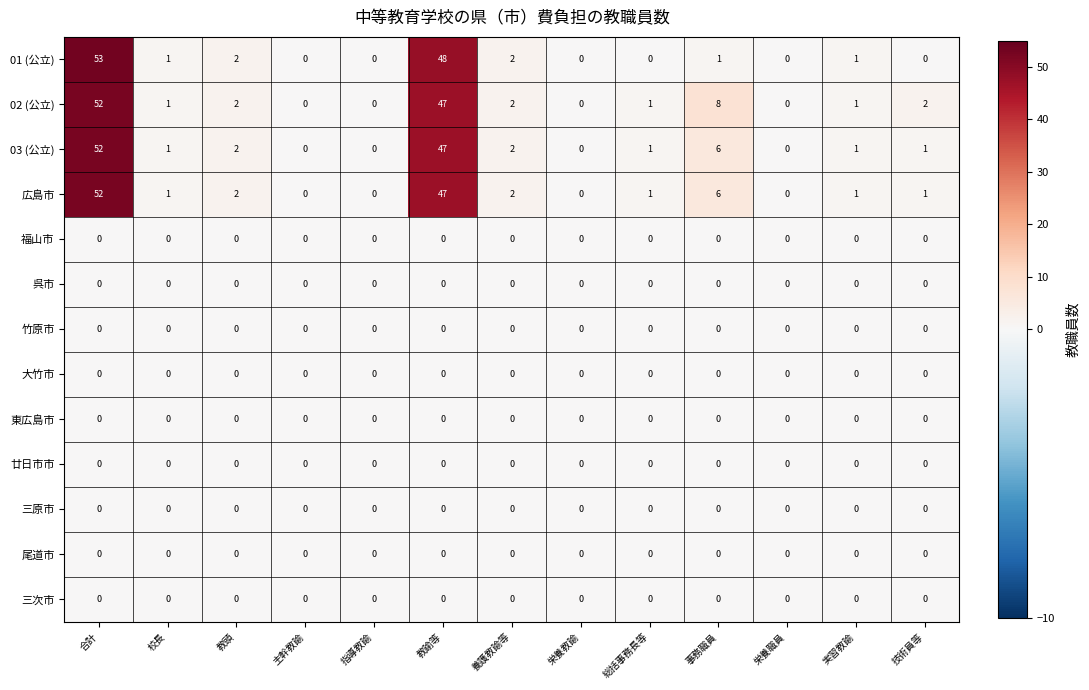

At which label is 03 (公立) closest to 26?

事務職員